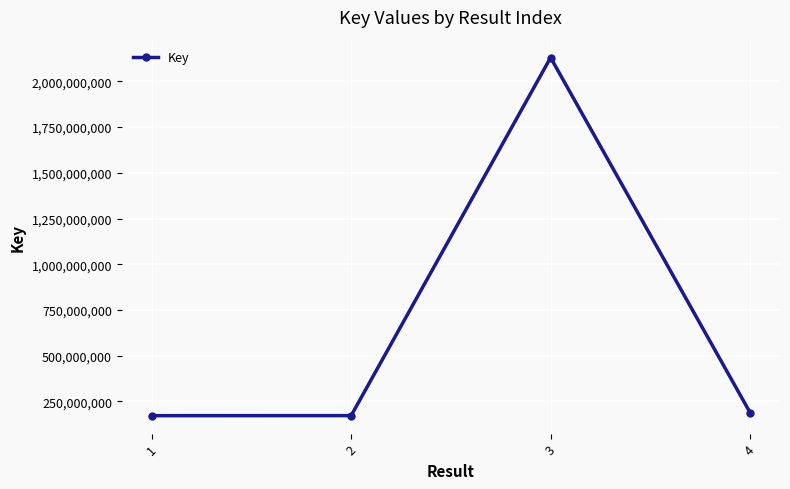

What is the value of the 4th point from the left?

188546432